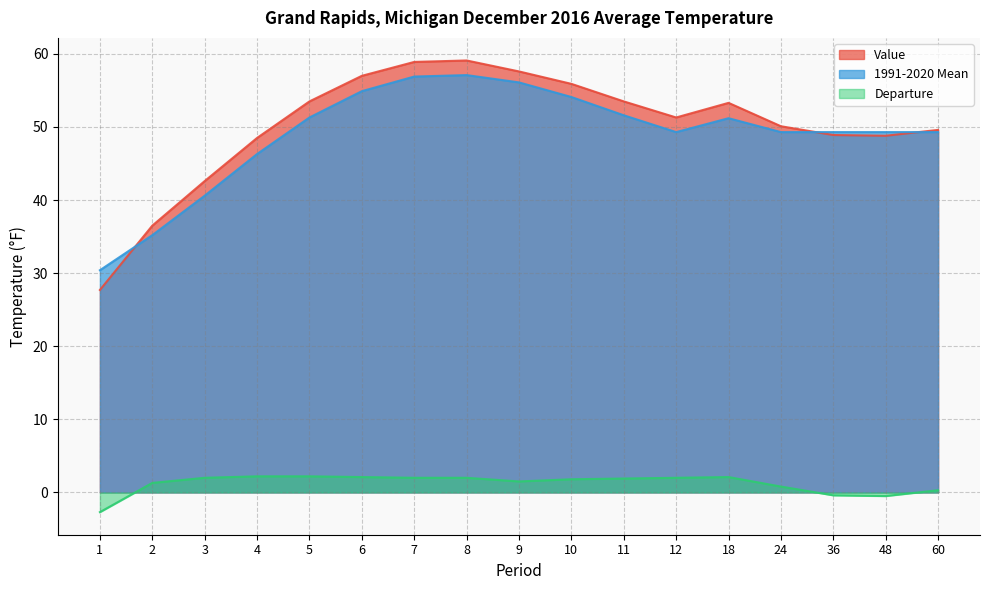

Is it true that Departure equals 0.4 at 24?

False